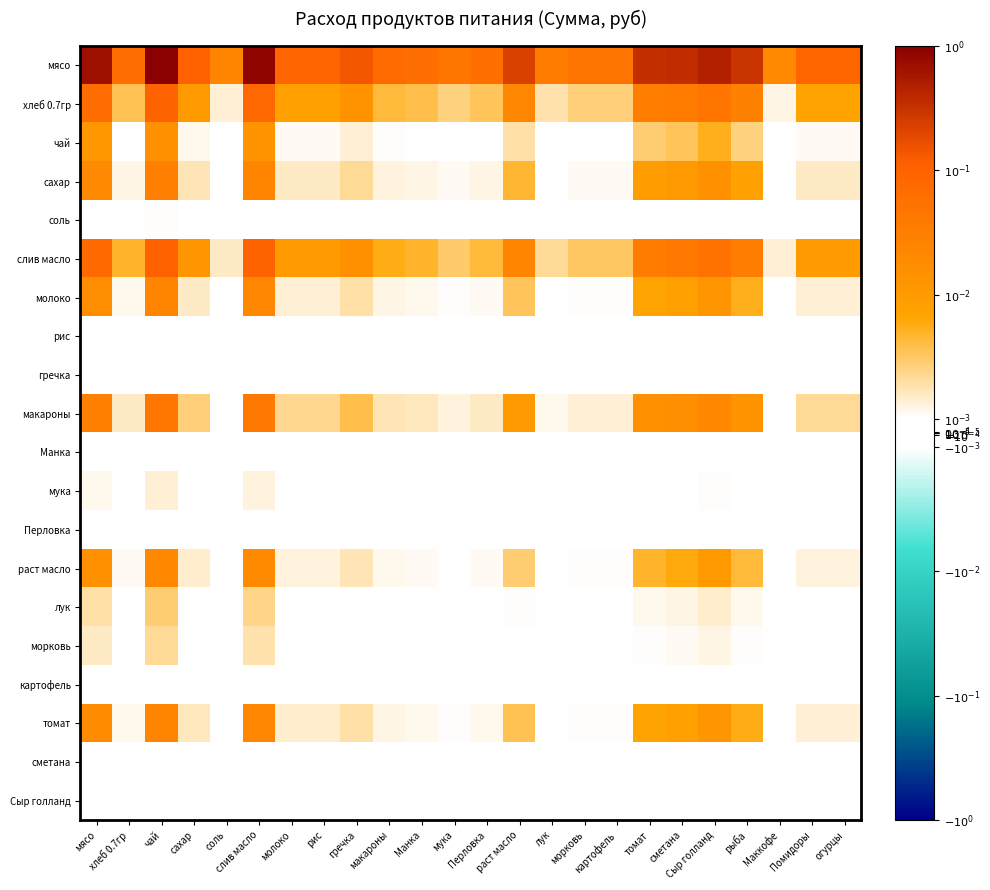

At how many categories does at least one series exceed 0?

24